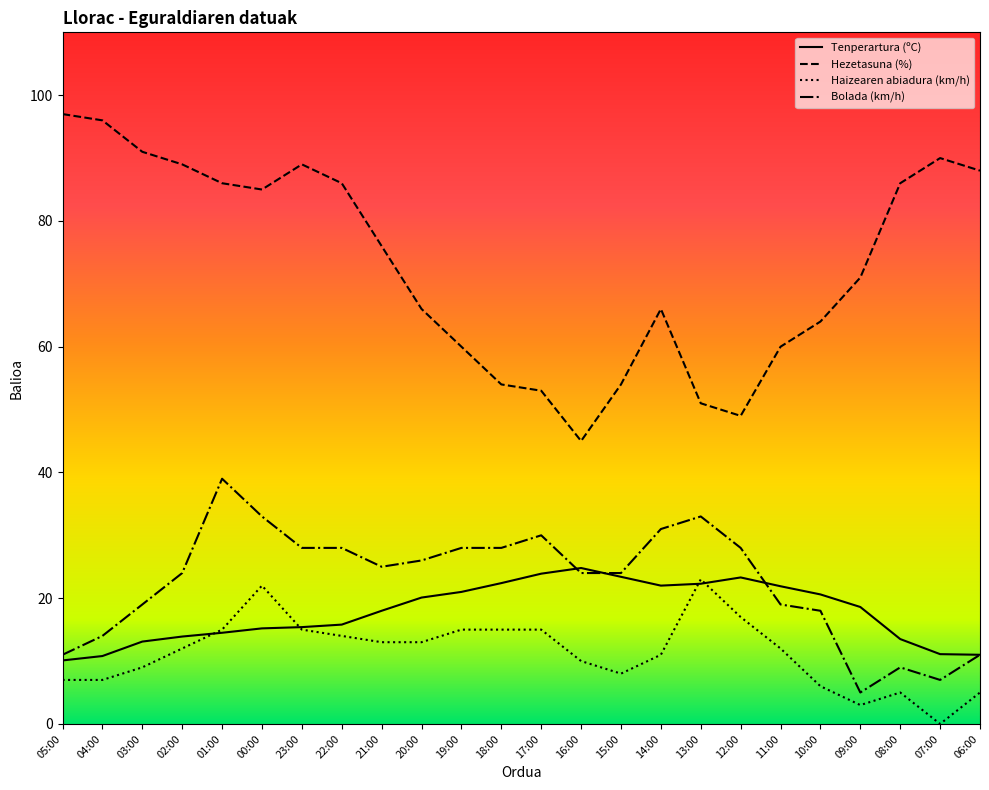

Between 18:00 and 08:00, which series saw the biggest shift?

Hezetasuna (%)